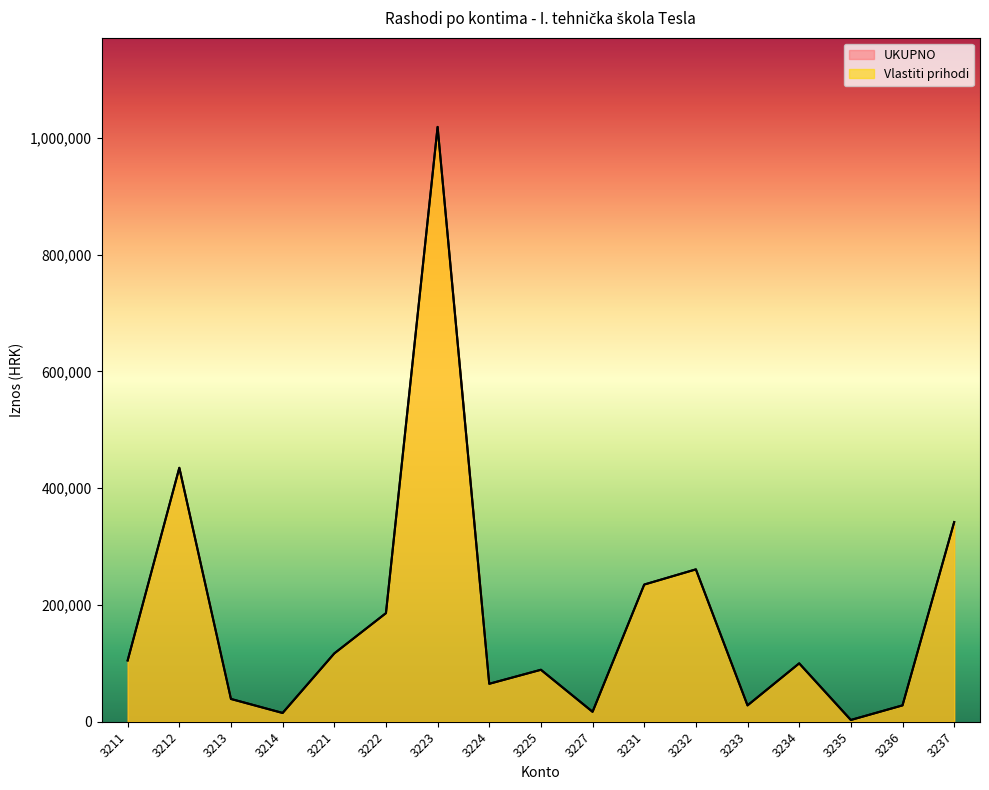

What is the approximate value of UKUPNO at 3221?

117000